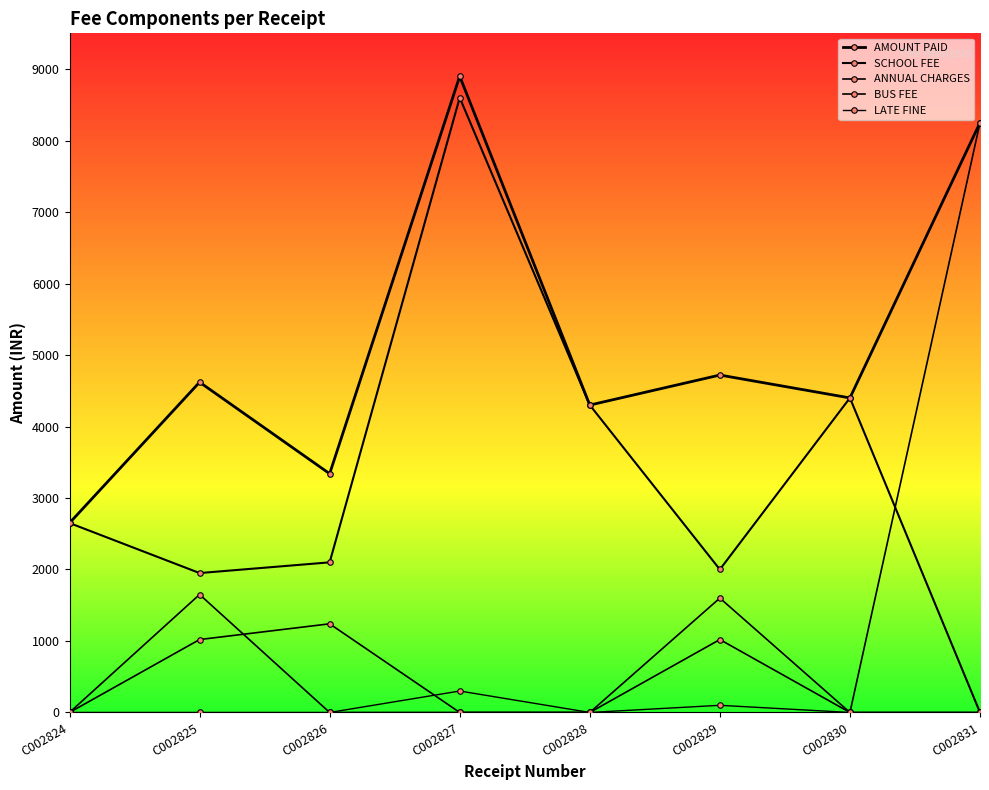

At which category is the sum across all series the highest?

C002827